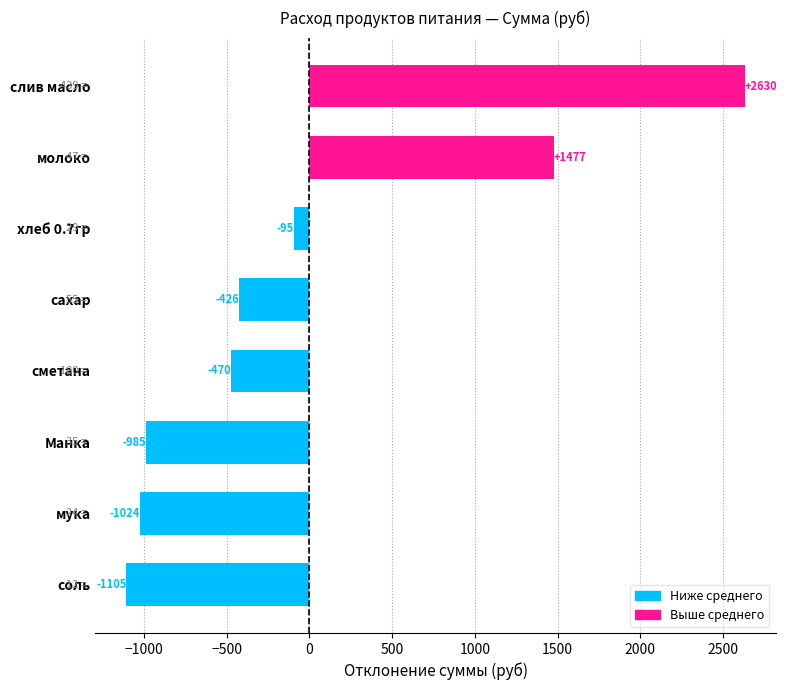

What is the greatest value displayed?

2629.9